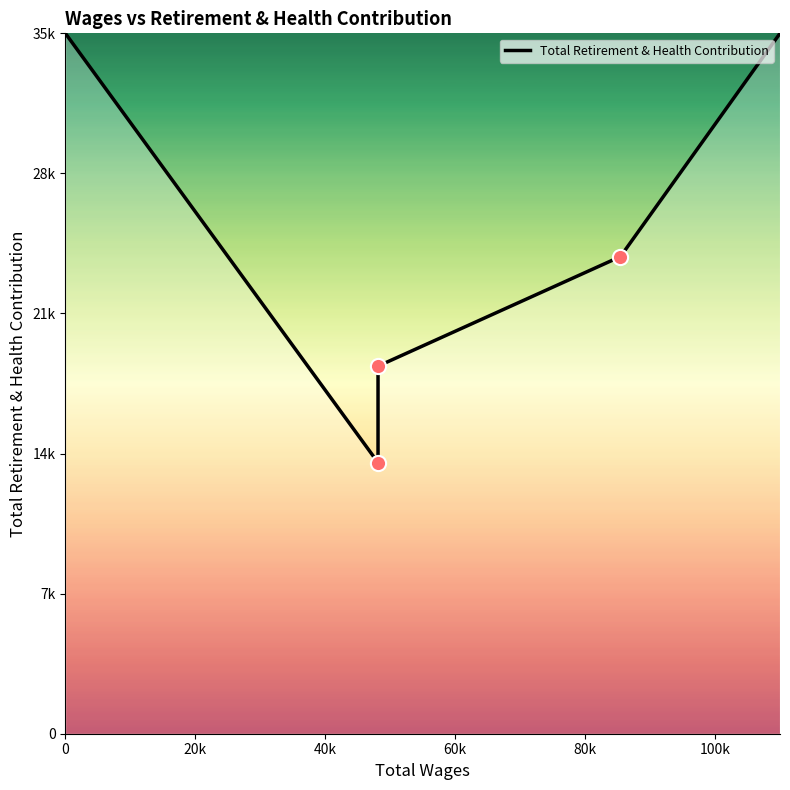

Between 40k and 20k, which is larger?

40k